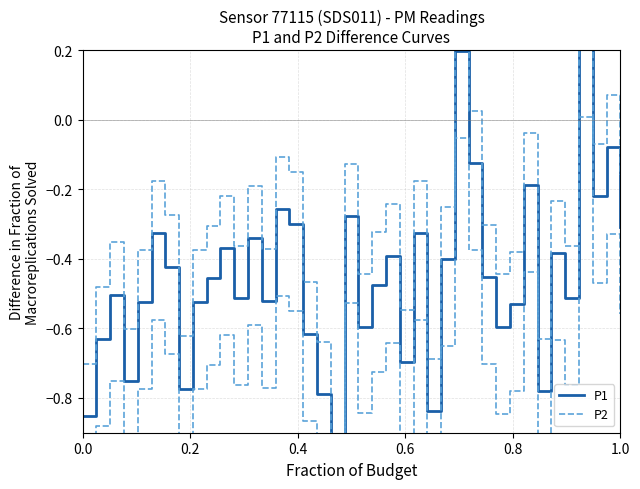

True or false: P2 has a value of -1.0 at 17.

False